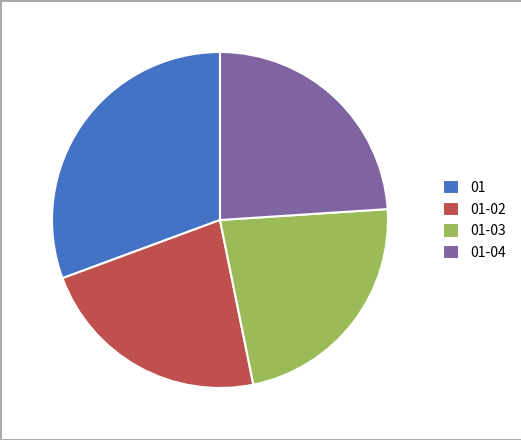

Which category has the biggest portion of the pie?

01